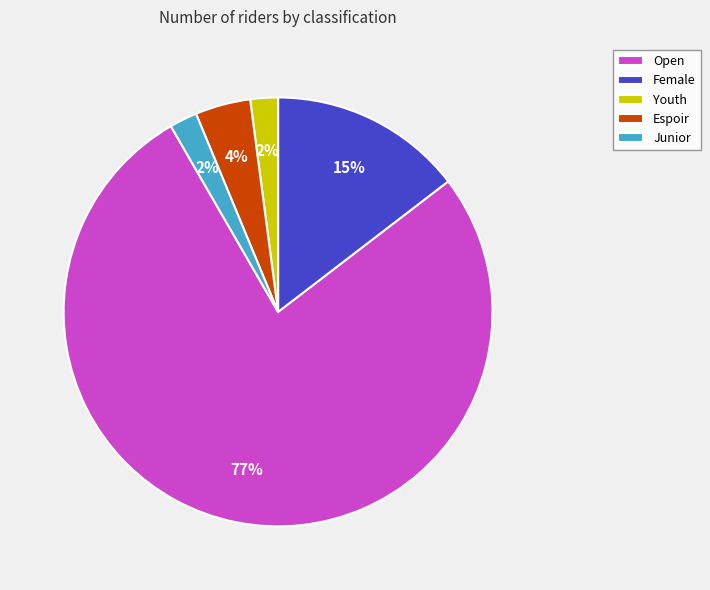

To the nearest percent, what is the combined percentage of Junior and Youth?

4%